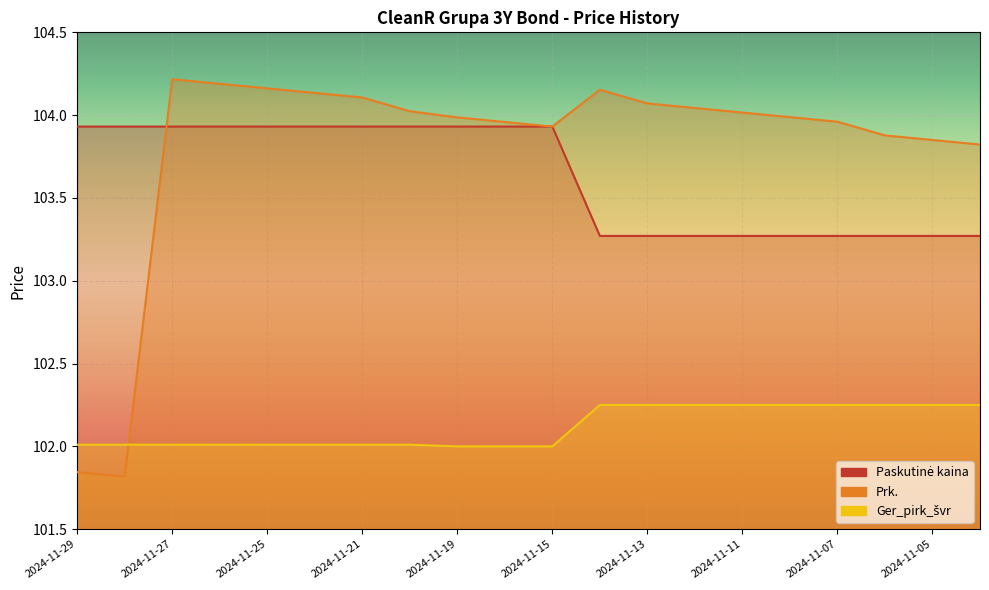

Rank the series at 2024-11-25 from highest to lowest value.

Prk., Paskutinė kaina, Ger_pirk_švr